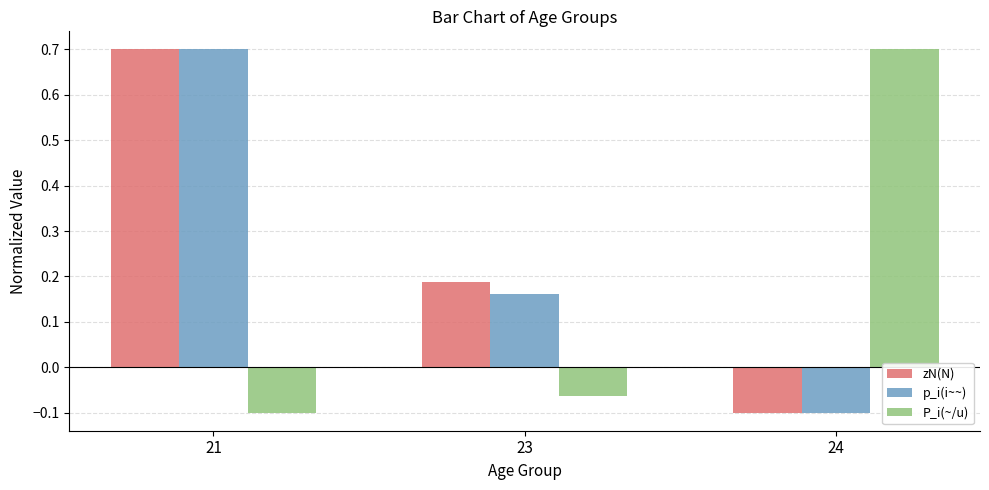

What is the highest value of the P_i(~/u) series?

0.7